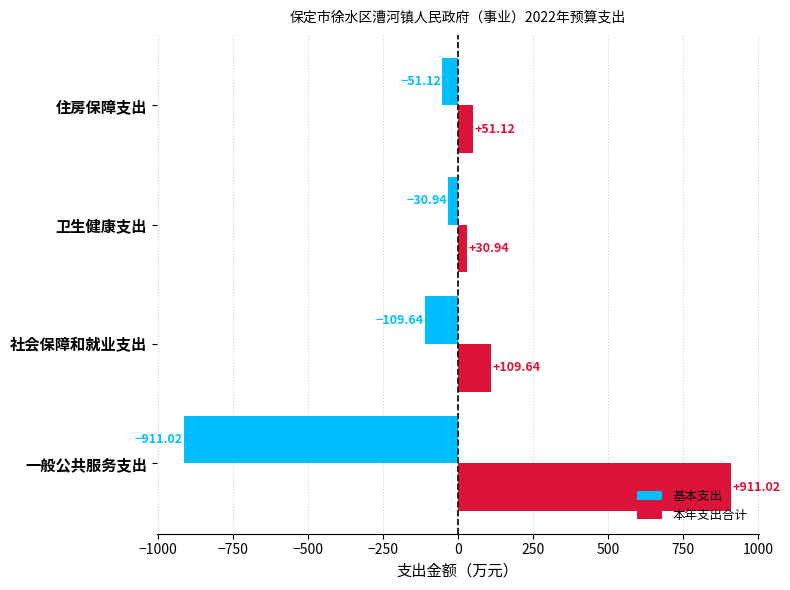

Is the value of 基本支出 at 卫生健康支出 greater than the value of 本年支出合计 at 住房保障支出?

No